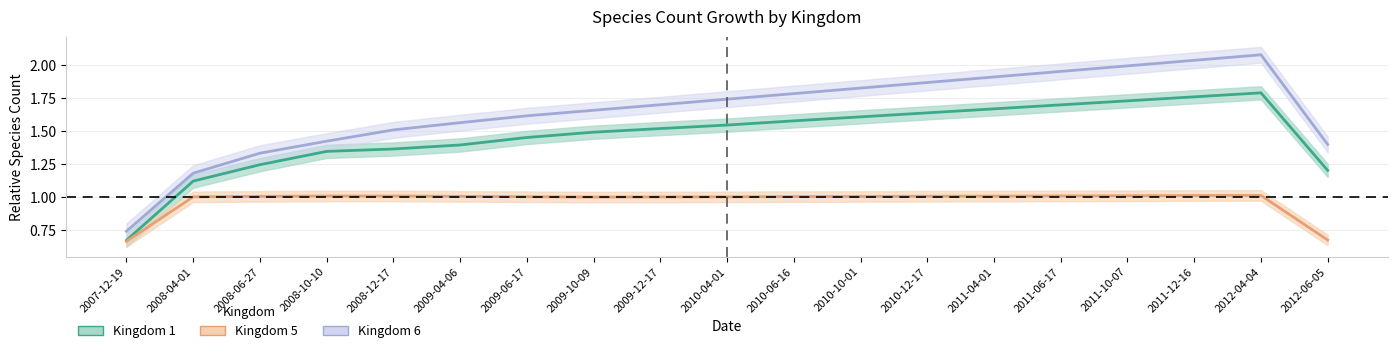

In Kingdom 1, how many points are higher than both neighbors (excluding endpoints)?

1